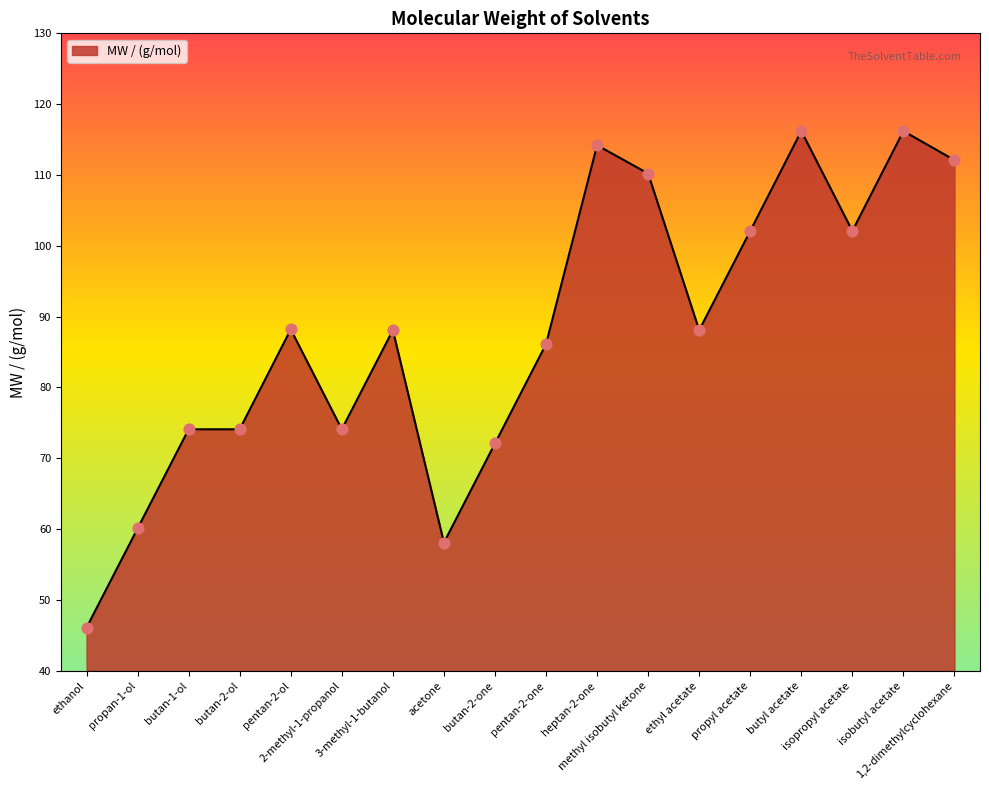

What is the change in value from acetone to heptan-2-one?

+56.1